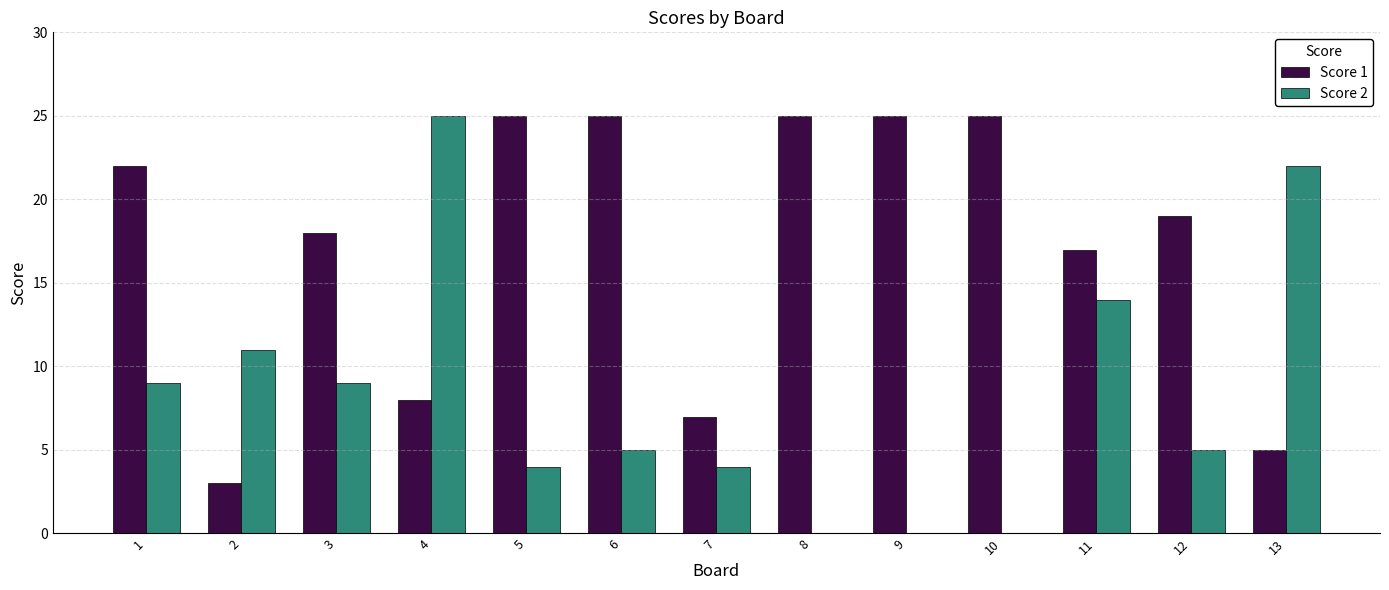

How many groups of bars are there?

13